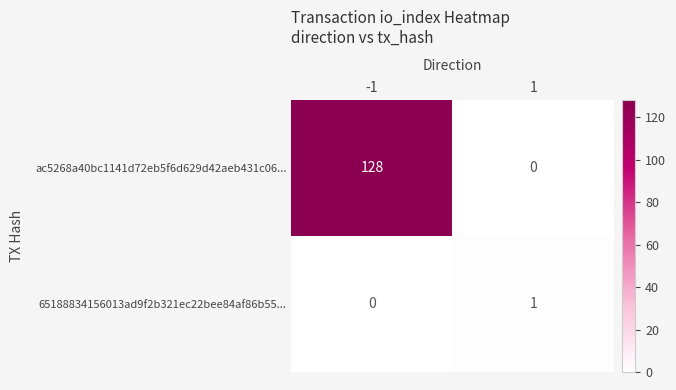

List the series in order of their overall mean, lowest first.

65188834156013ad9f2b321ec22bee84af86b55..., ac5268a40bc1141d72eb5f6d629d42aeb431c06...